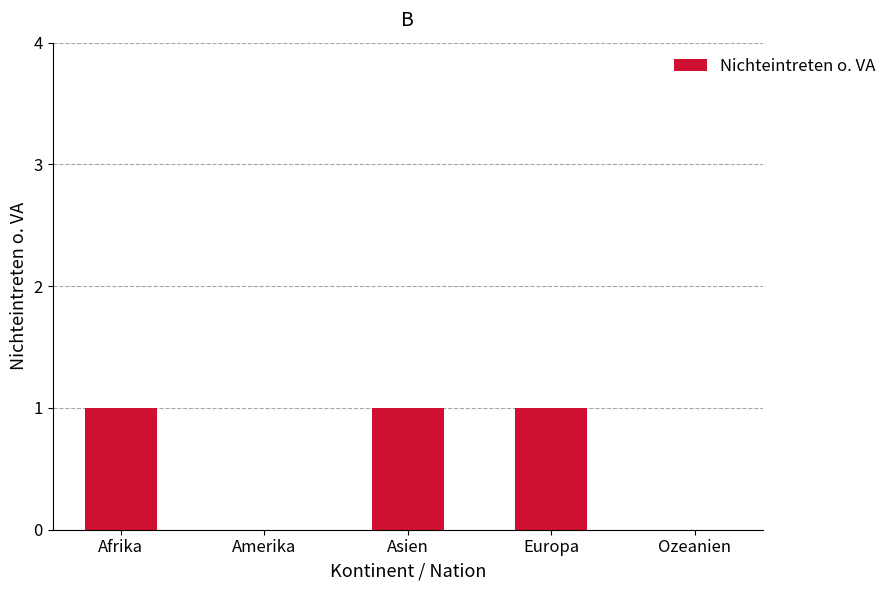

Reading right to left, extract all data points from this chart.

0	1	1	0	1